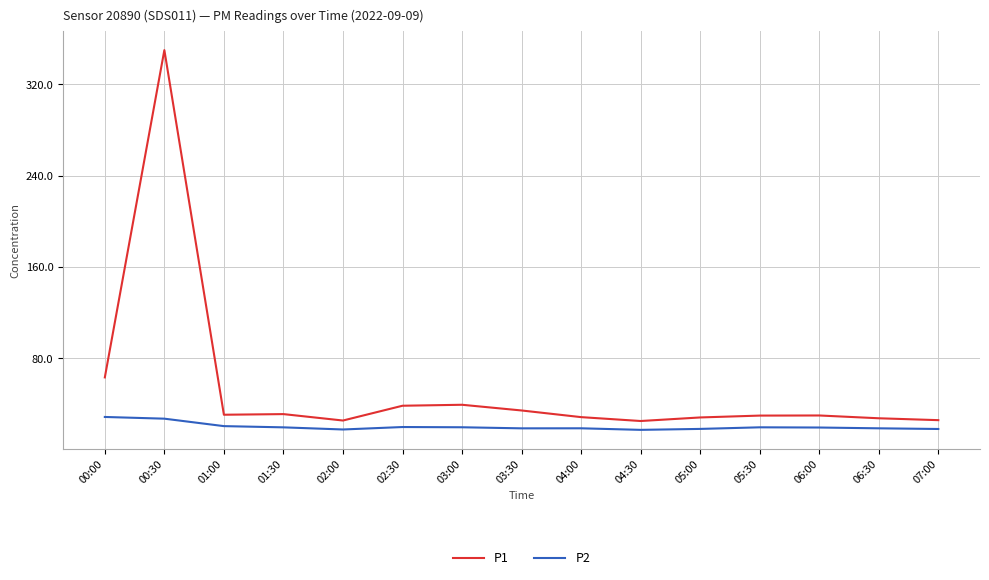

True or false: P1 and P2 intersect in this chart.

False